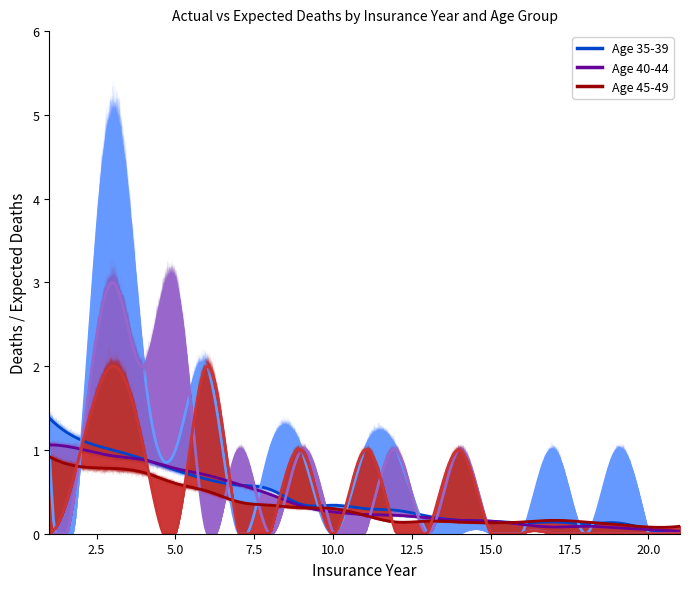

Which category has the highest value across all series?

3